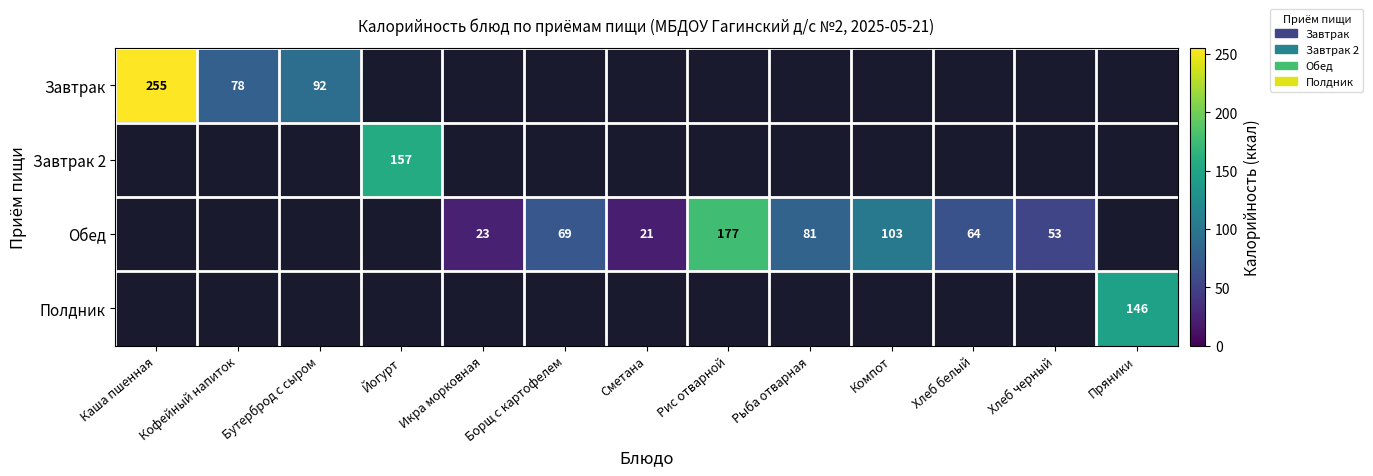

Is it true that Завтрак equals 255 at Каша пшенная?

True